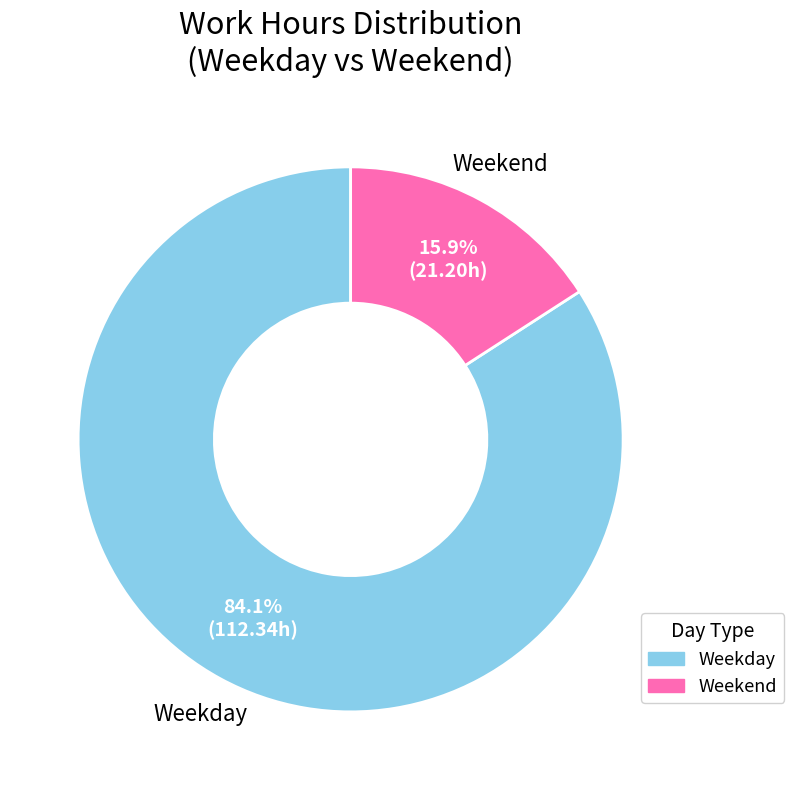

Is there any slice that represents more than half of the pie?

Yes